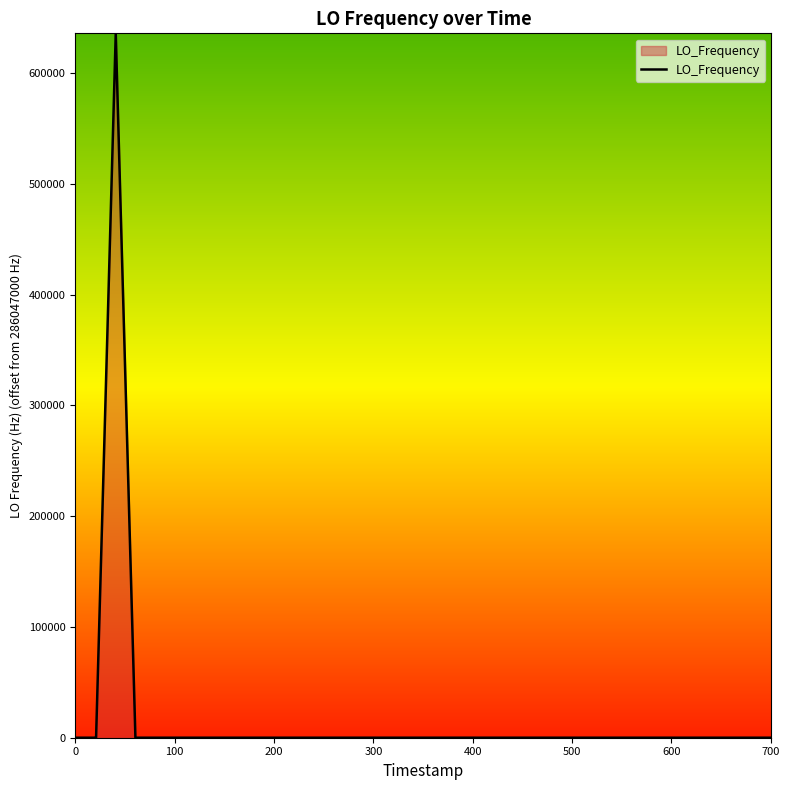

Is it true that the value at 36 is 3.4?

False